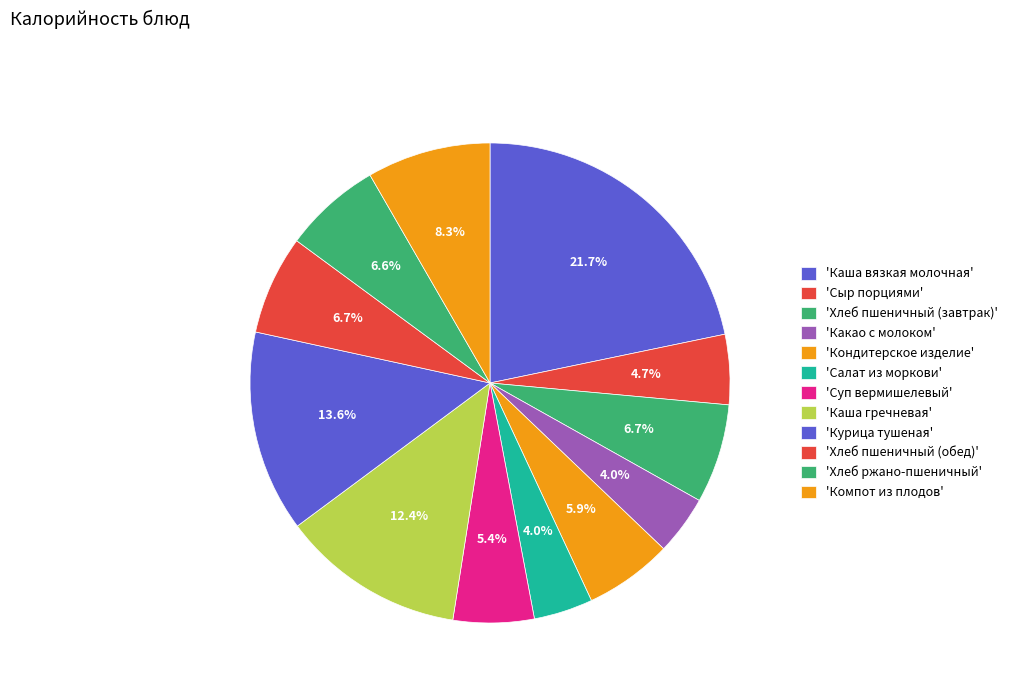

Which slice is the largest?

Каша вязкая молочная